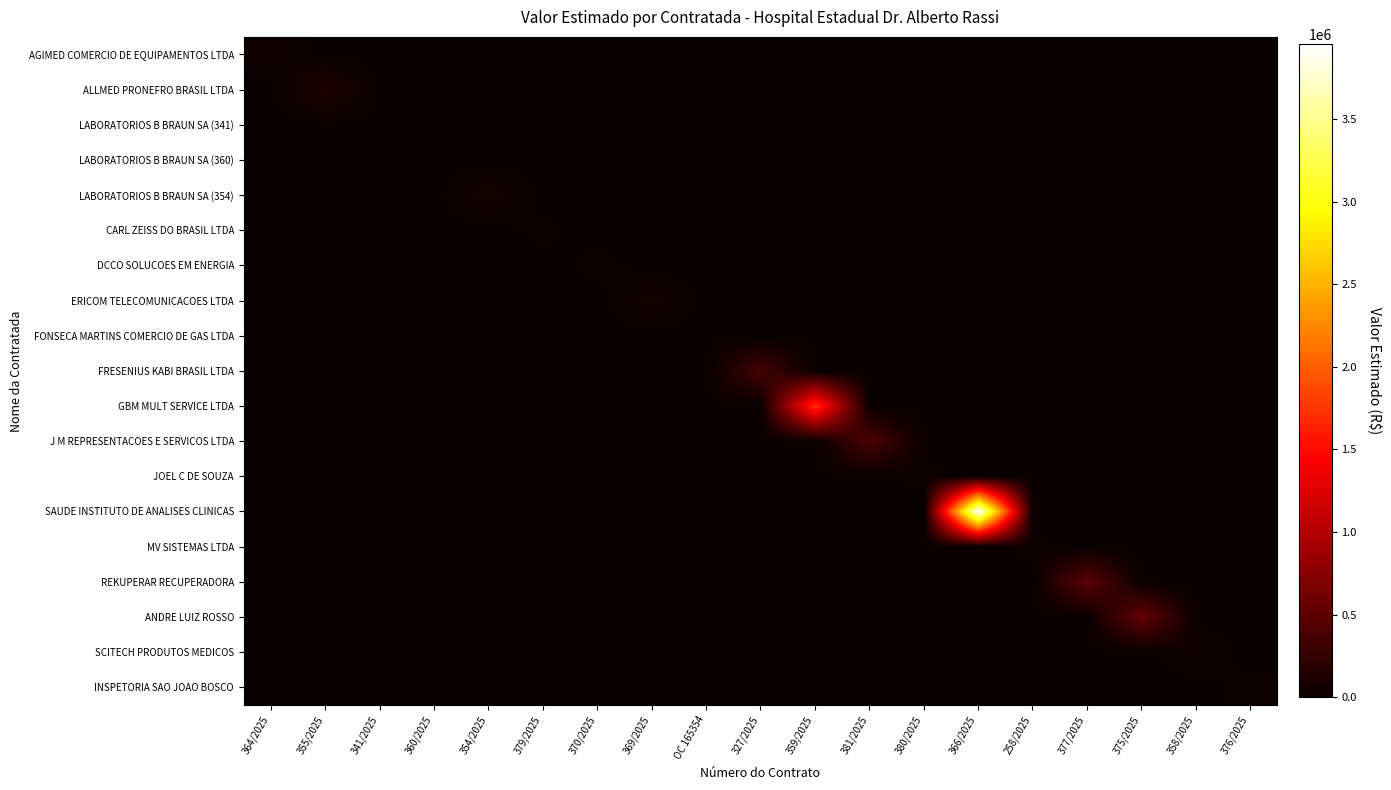

Which category has the highest value across all series?

366/2025